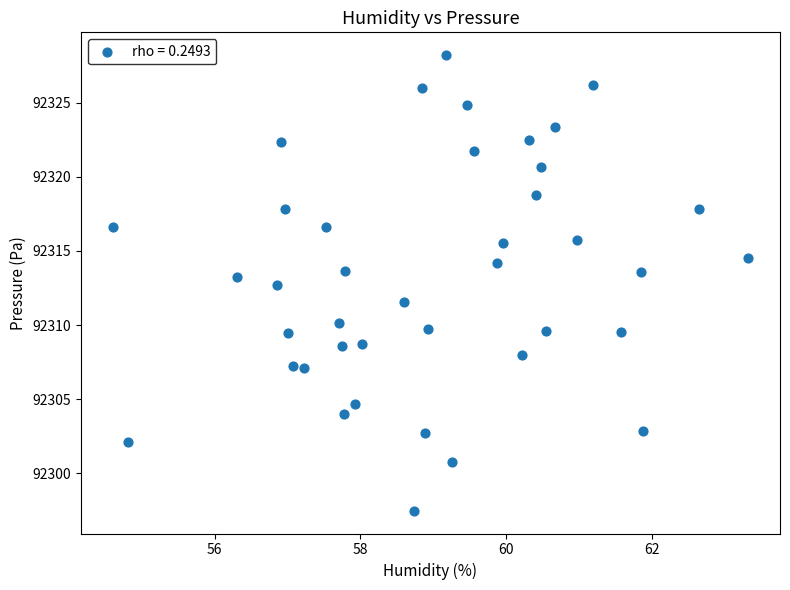

What is the range of X values (max minus min)?

8.7